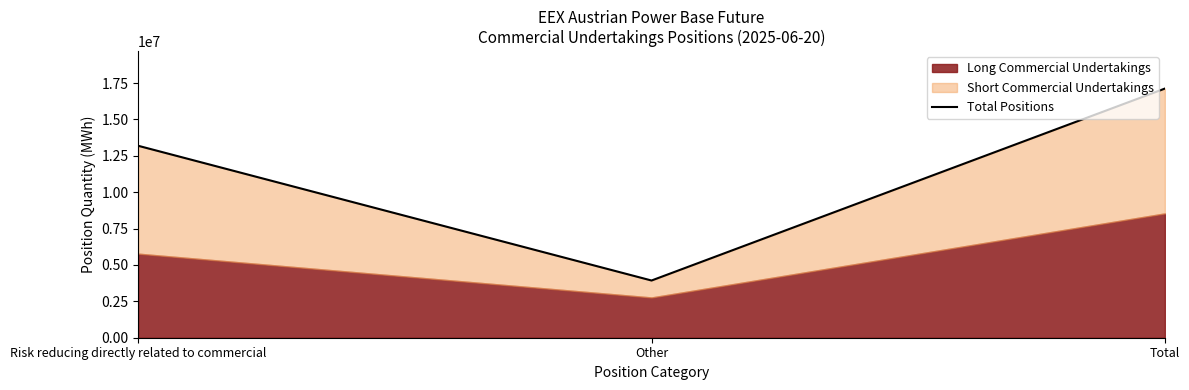

The chart shows a value of 6030758 at Risk reducing directly related to commercial. True or false?

False